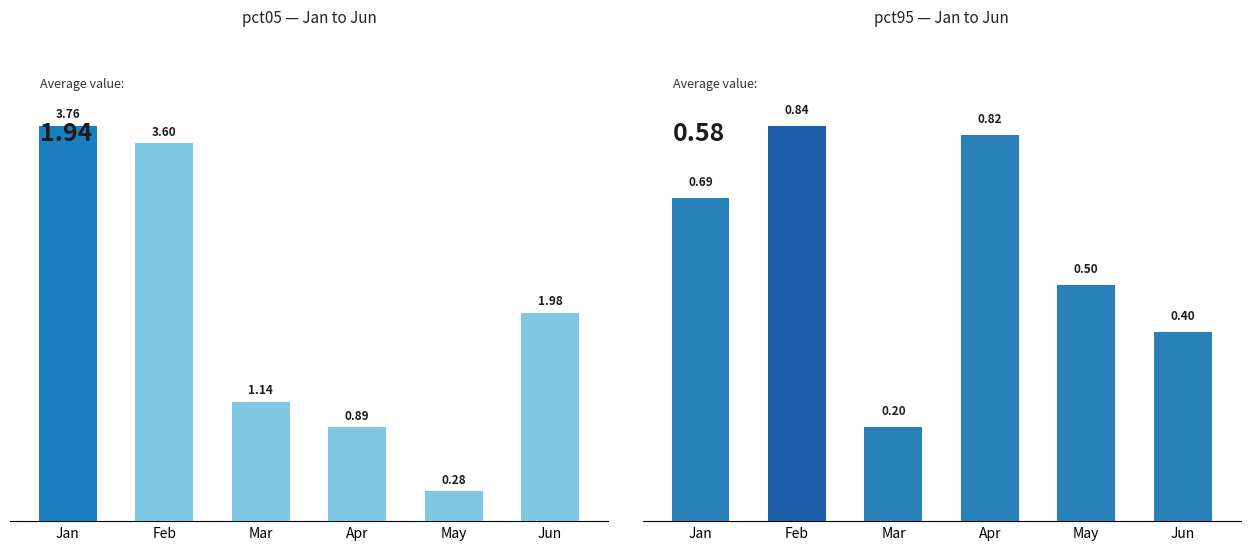

Rank the series at Apr from lowest to highest value.

pct95, pct05